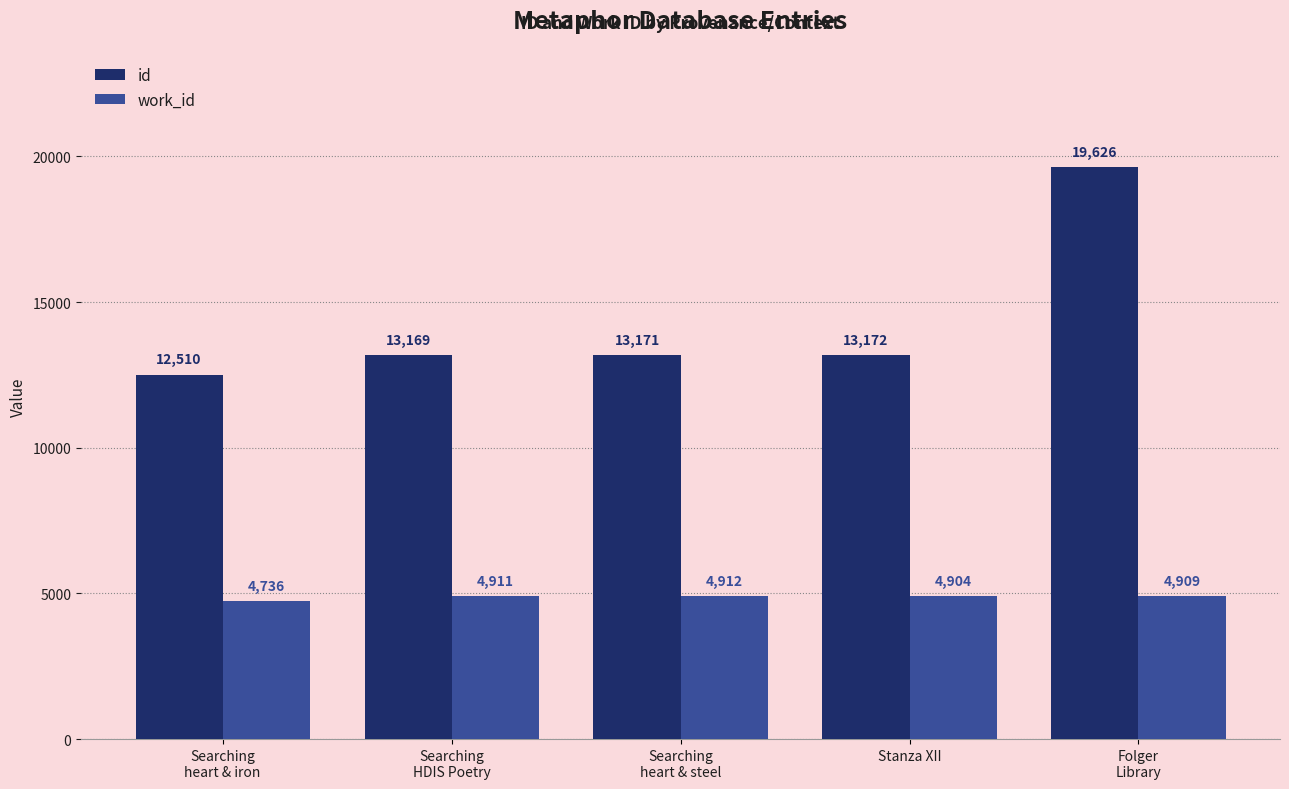

List the series in order of their overall mean, highest first.

id, work_id